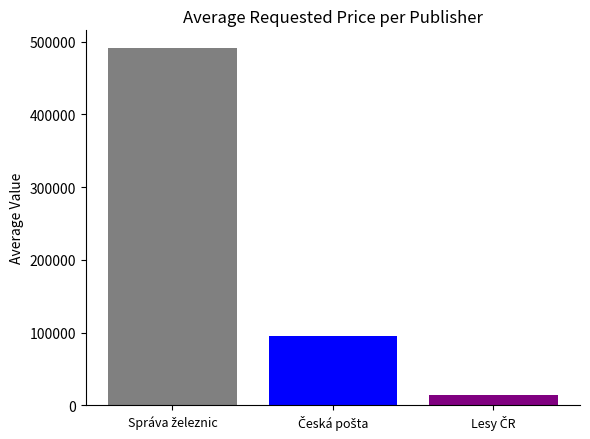

What is the minimum value shown in the chart?

14600